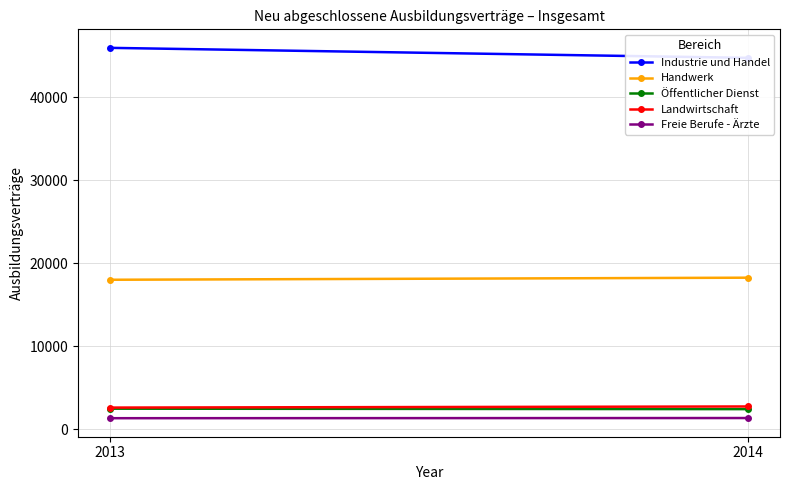

Which label corresponds to the largest value in the chart?

2013